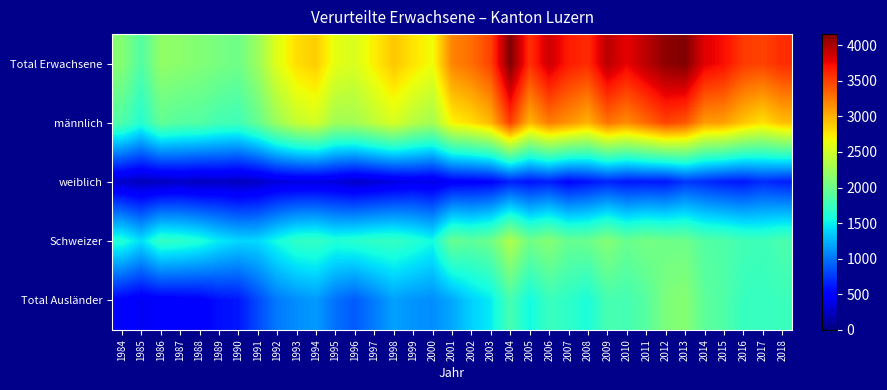

Reading left to right, extract all data points from this chart.

Total Erwachsene: 1984=2131	1985=1864	1986=2185	1987=2158	1988=2111	1989=2061	1990=2011	1991=2232	1992=2585	1993=2798	1994=2876	1995=2607	1996=2550	1997=2731	1998=2901	1999=2777	2000=2657	2001=3191	2002=3299	2003=3488	2004=4156	2005=3569	2006=3874	2007=3659	2008=3587	2009=3939	2010=3774	2011=3940	2012=4093	2013=4147	2014=3796	2015=3715	2016=3521	2017=3487	2018=3586
männlich: 1984=1854	1985=1638	1986=1948	1987=1888	1988=1876	1989=1798	1990=1776	1991=1964	1992=2241	1993=2441	1994=2517	1995=2265	1996=2275	1997=2411	1998=2542	1999=2372	2000=2283	2001=2707	2002=2800	2003=2971	2004=3506	2005=2975	2006=3231	2007=3126	2008=2991	2009=3270	2010=3162	2011=3313	2012=3481	2013=3400	2014=3093	2015=3076	2016=2907	2017=2789	2018=2940
weiblich: 1984=277	1985=226	1986=237	1987=270	1988=235	1989=263	1990=235	1991=268	1992=344	1993=357	1994=359	1995=342	1996=275	1997=320	1998=359	1999=405	2000=374	2001=484	2002=499	2003=517	2004=650	2005=594	2006=643	2007=533	2008=596	2009=669	2010=612	2011=627	2012=612	2013=747	2014=703	2015=639	2016=614	2017=698	2018=646
Schweizer: 1984=1628	1985=1432	1986=1715	1987=1680	1988=1616	1989=1483	1990=1401	1991=1409	1992=1564	1993=1699	1994=1722	1995=1623	1996=1658	1997=1700	1998=1724	1999=1651	2000=1557	2001=1982	2002=1920	2003=2007	2004=2341	2005=2022	2006=2131	2007=1972	2008=1989	2009=2128	2010=1975	2011=2050	2012=2014	2013=2009	2014=1874	2015=1857	2016=1787	2017=1767	2018=1834
Total Ausländer: 1984=503	1985=432	1986=470	1987=478	1988=495	1989=578	1990=610	1991=823	1992=1021	1993=1099	1994=1154	1995=984	1996=892	1997=1031	1998=1177	1999=1126	2000=1100	2001=1209	2002=1379	2003=1481	2004=1815	2005=1547	2006=1743	2007=1687	2008=1598	2009=1811	2010=1799	2011=1890	2012=2079	2013=2138	2014=1922	2015=1858	2016=1734	2017=1720	2018=1752